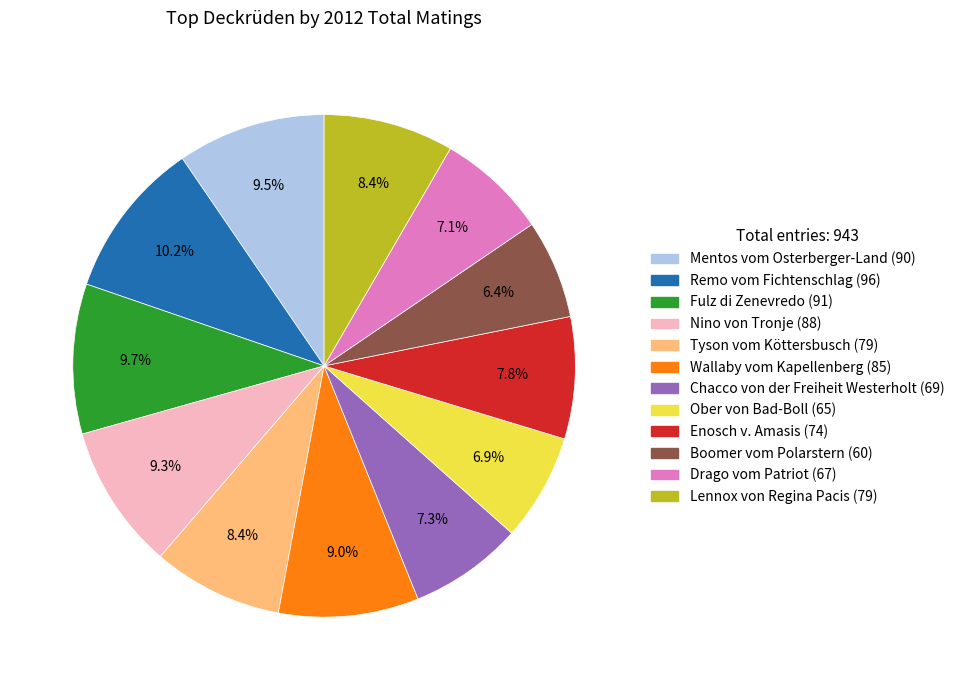

What percentage is the Ober von Bad-Boll slice, to the nearest percent?

7%